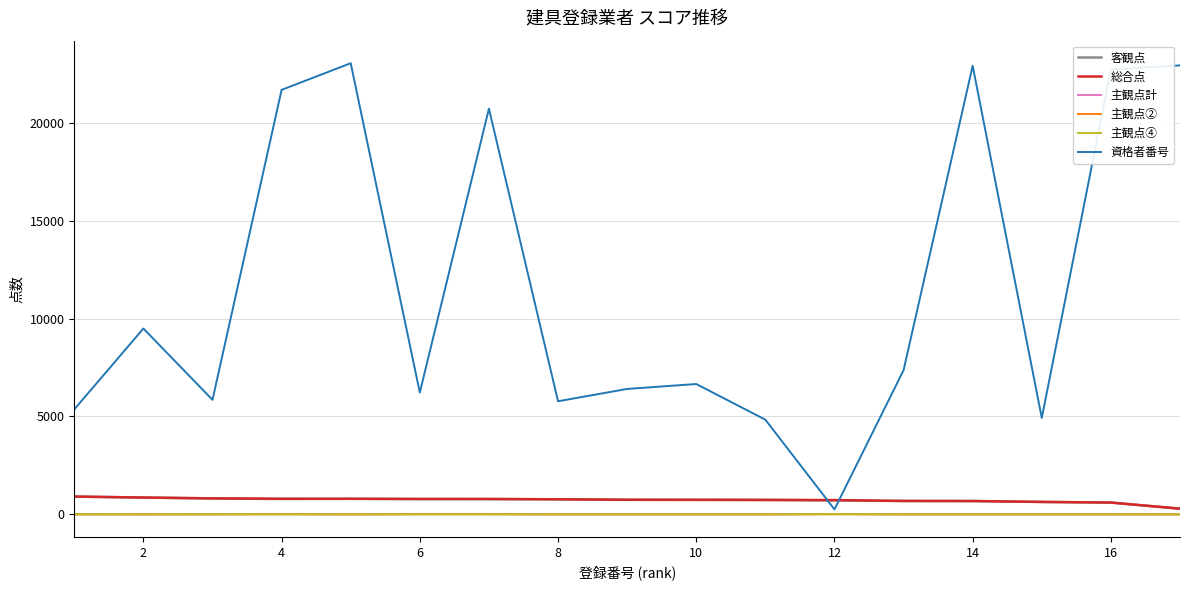

Which series has the largest total across all categories?

資格者番号